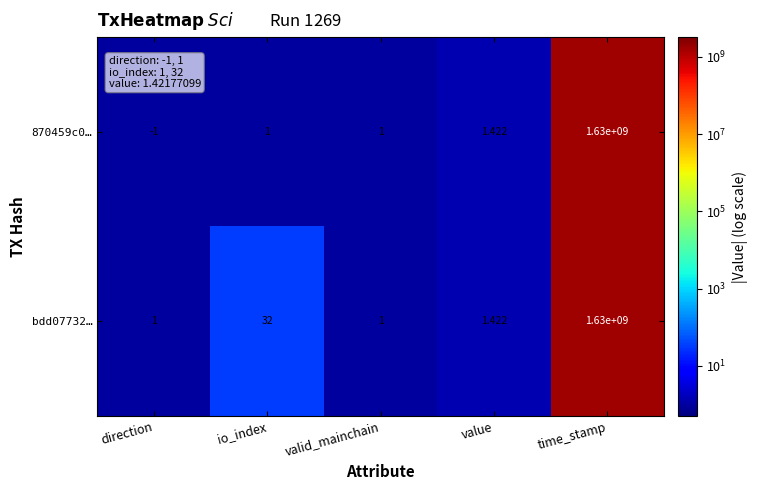

At which category does the chart reach its minimum across all series?

direction